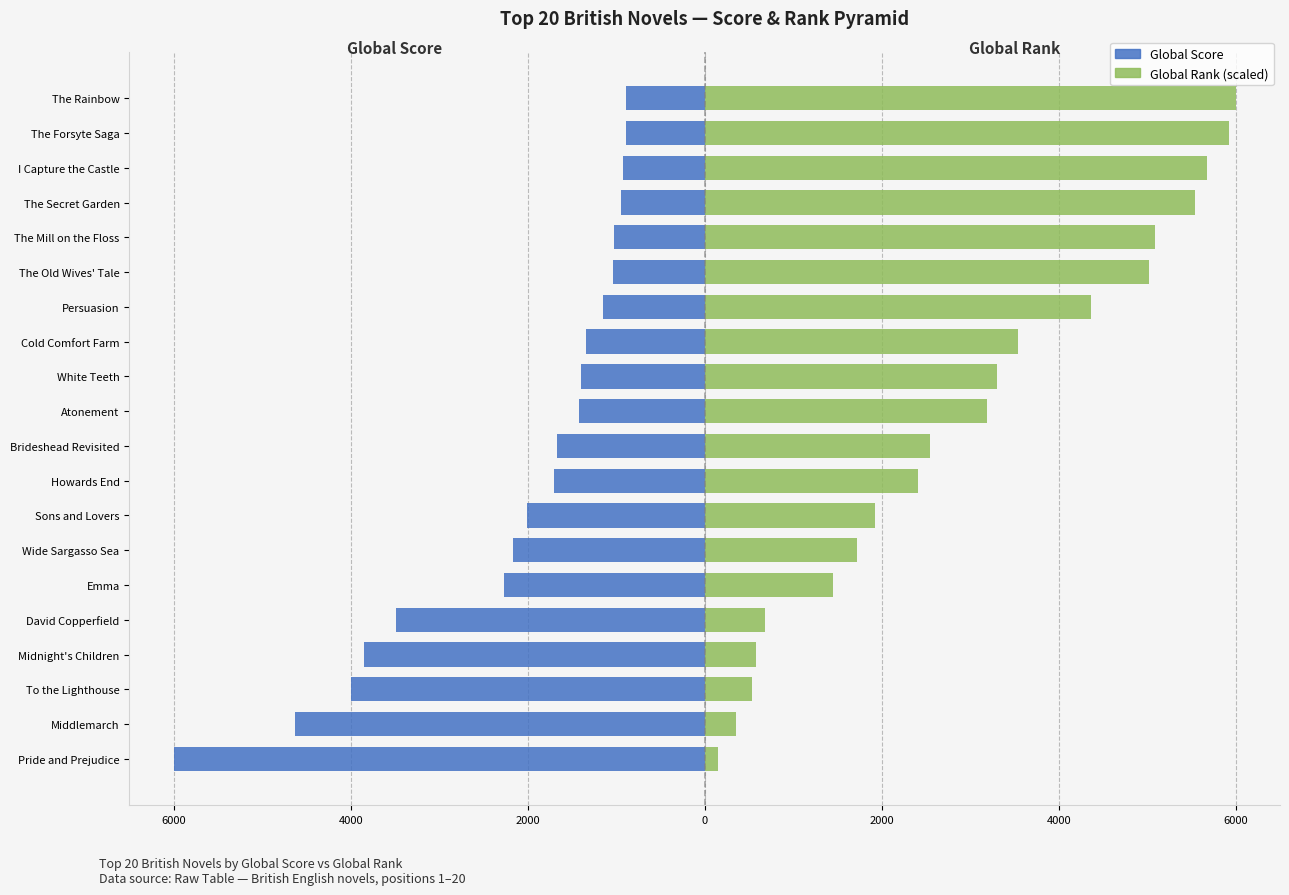

At To the Lighthouse, list the series in order from smallest to largest.

Global Score, Global Rank (scaled)